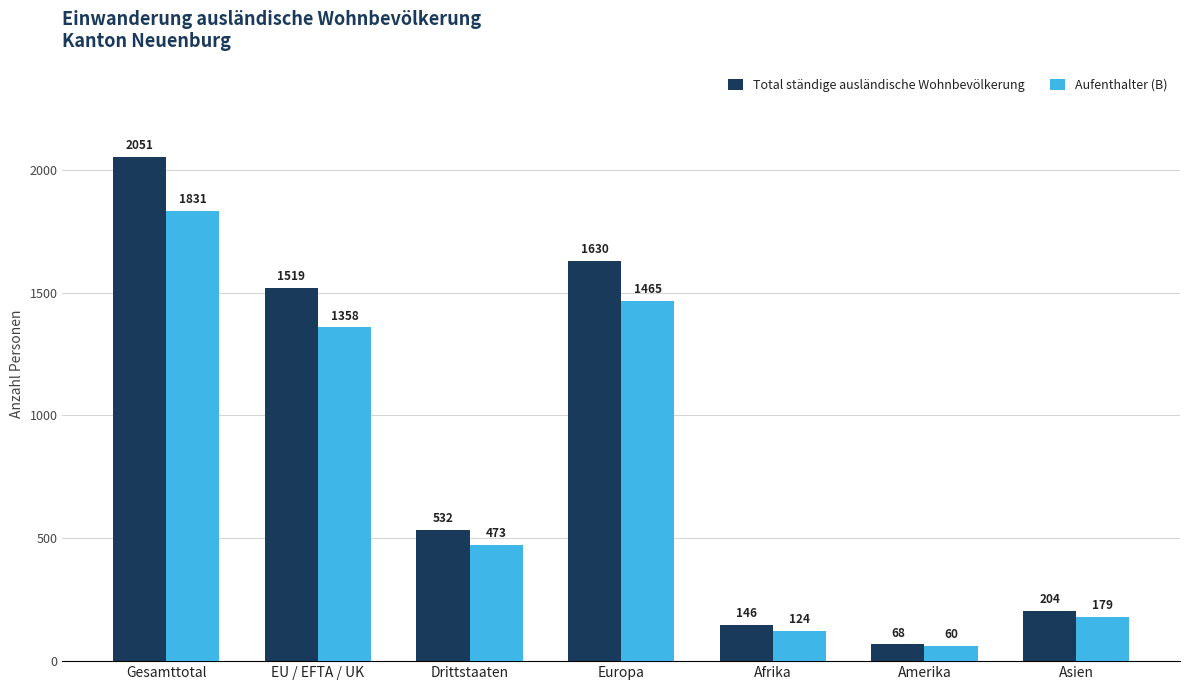

At which label is Aufenthalter (B) closest to 945?

EU / EFTA / UK